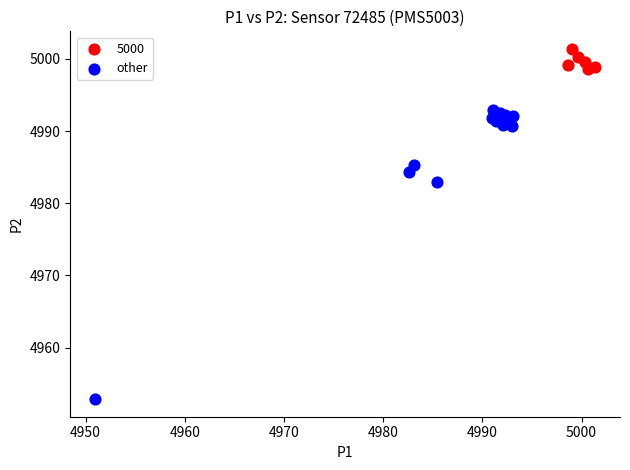

Which series reaches the maximum Y coordinate?

5000